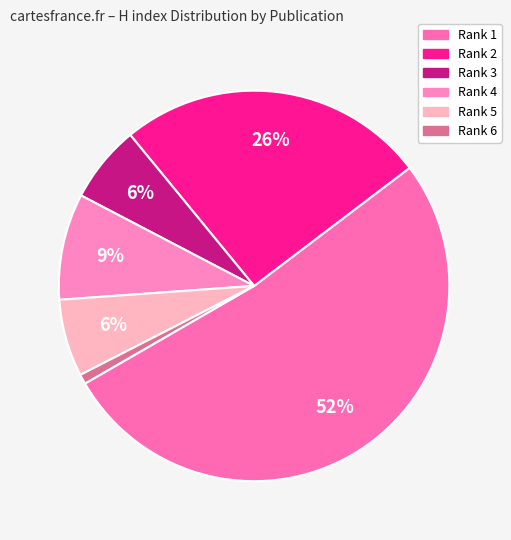

How many segments does this pie chart have?

6